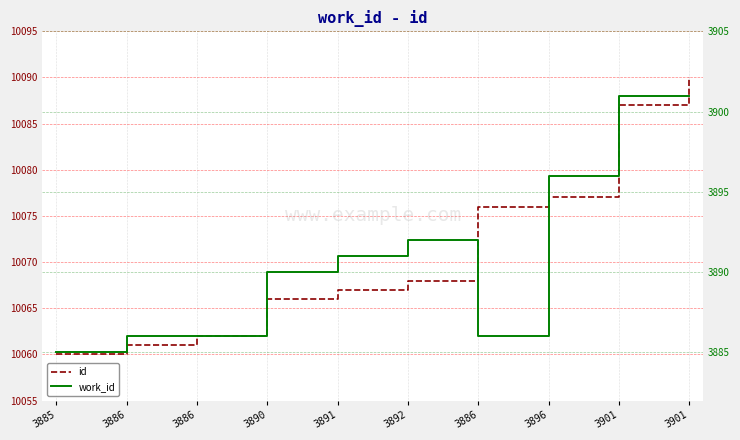

Does the chart have visible grid lines?

Yes